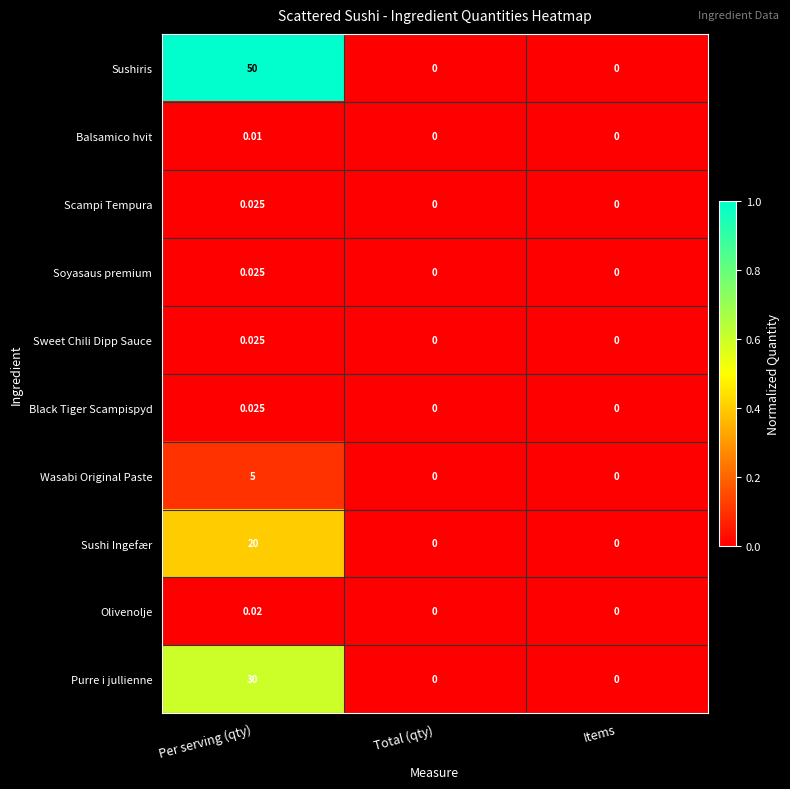

At which category is the sum across all series the highest?

Per serving (qty)